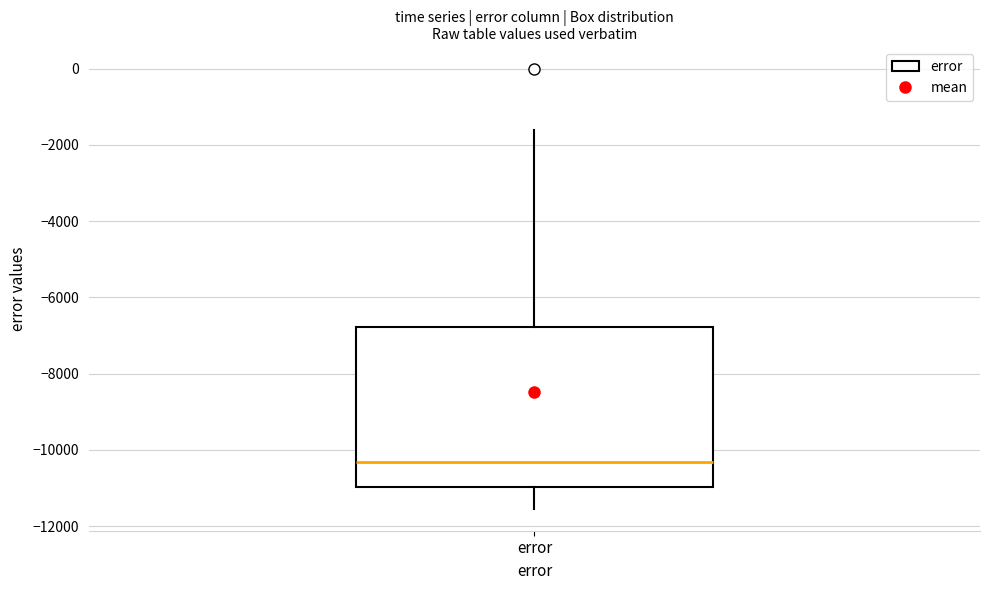

Read this box plot against the y-axis: the position of the median line, the range covered by the box, and the ends of both whiskers. The values are not printed on the chart, so give them approximately, as read against the axis.

median -10400, box -11000 to -6800, whiskers -11600 to -1600